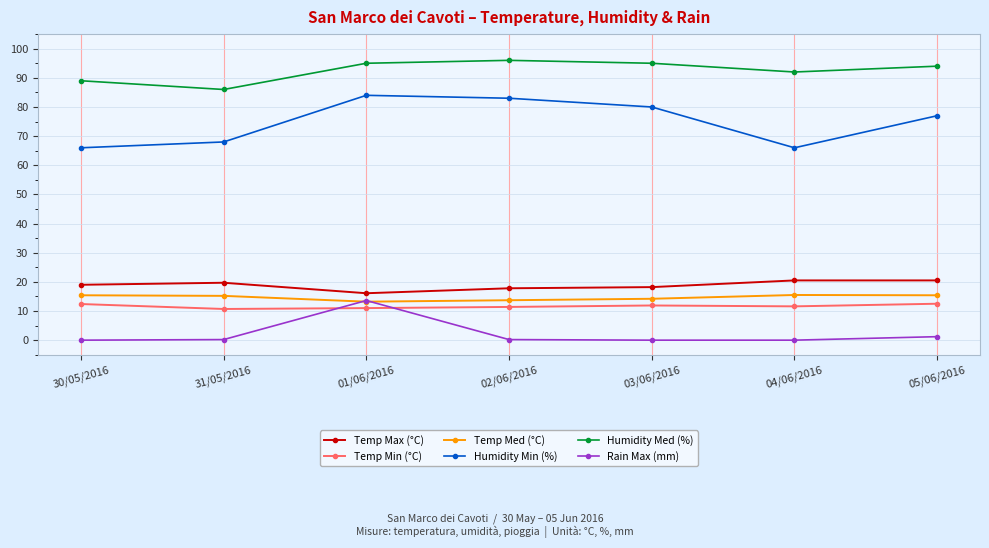

What is the difference between the second highest and second lowest values in the Temp Med (°C) series?

1.7